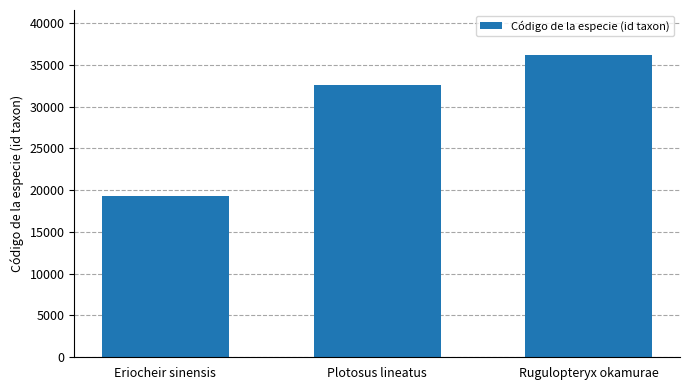

The value at Eriocheir sinensis is 33799. True or false?

False